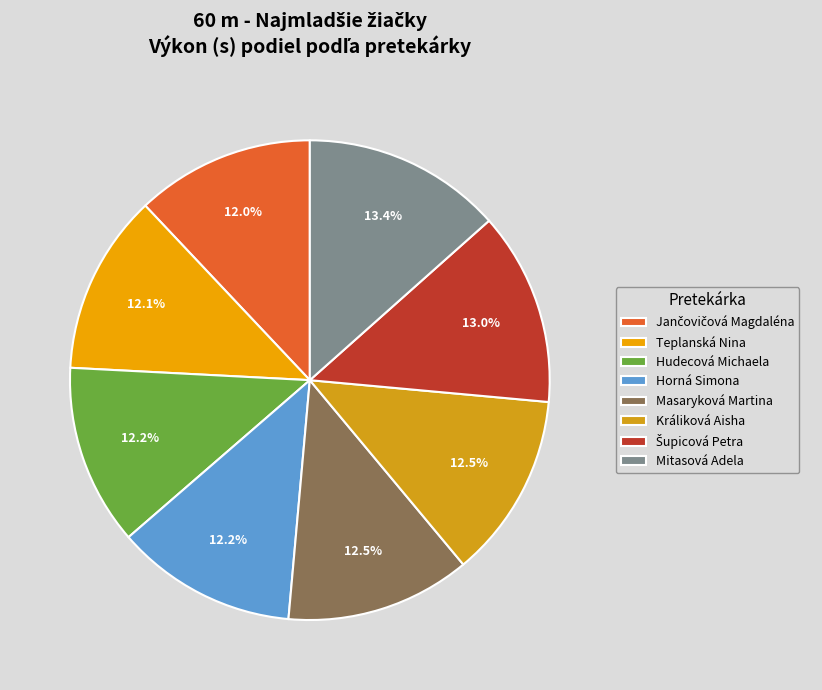

Rank the categories by value from highest to lowest.

Mitasová Adela, Šupicová Petra, Králiková Aisha, Masaryková Martina, Horná Simona, Hudecová Michaela, Teplanská Nina, Jančovičová Magdaléna